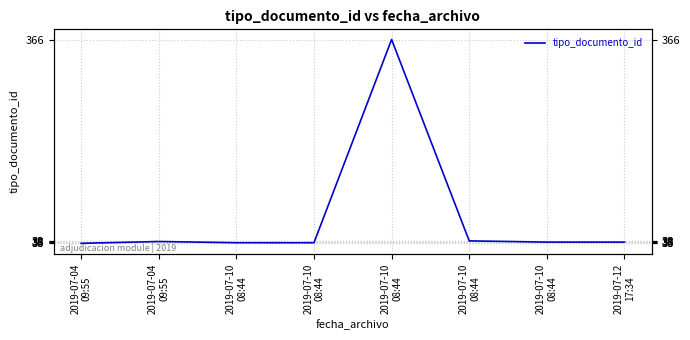

At which label does the data first exceed 37?

2019-07-04
09:55